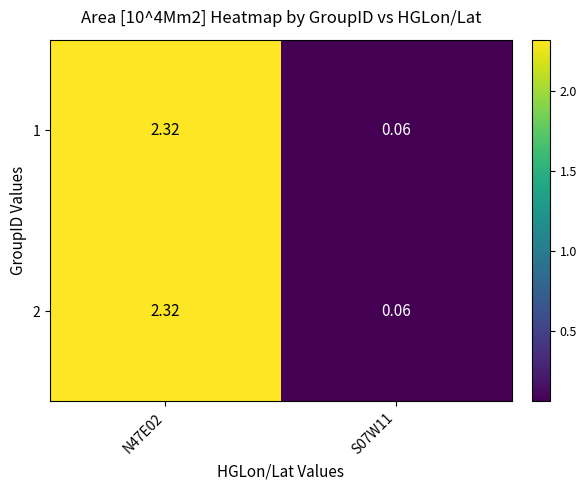

How many distinct data groups are displayed?

2